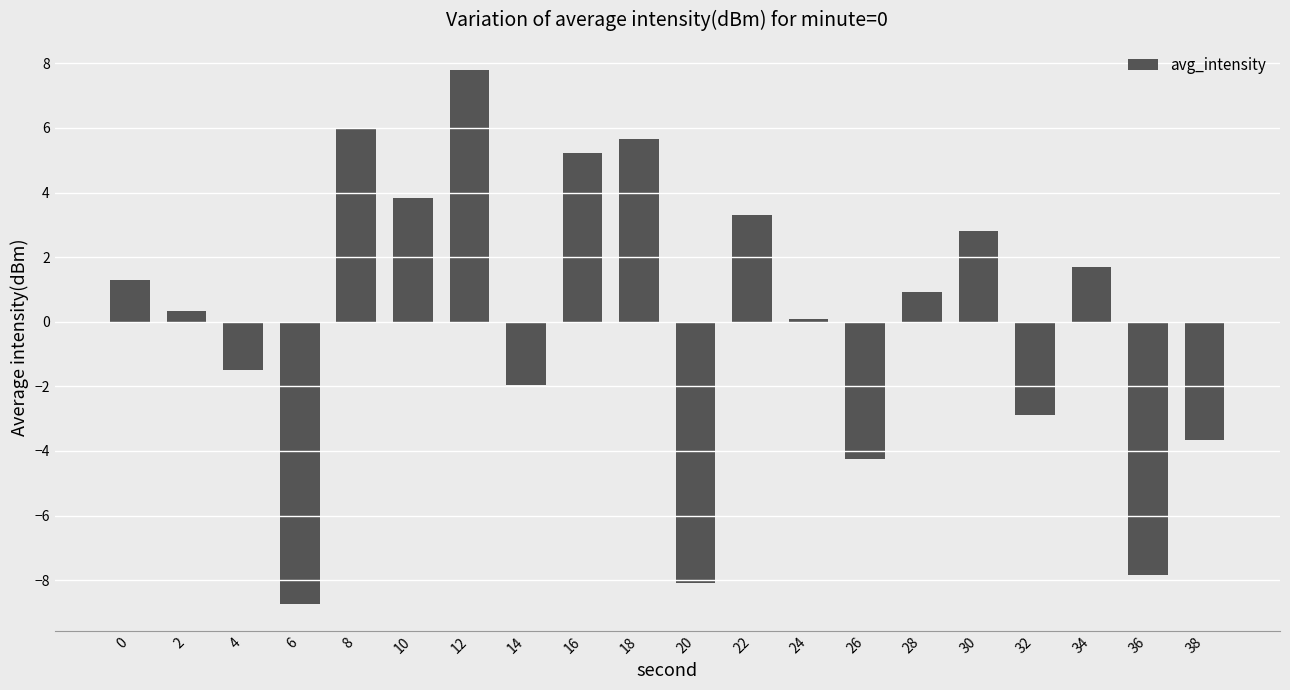

How many distinct data groups are displayed?

1